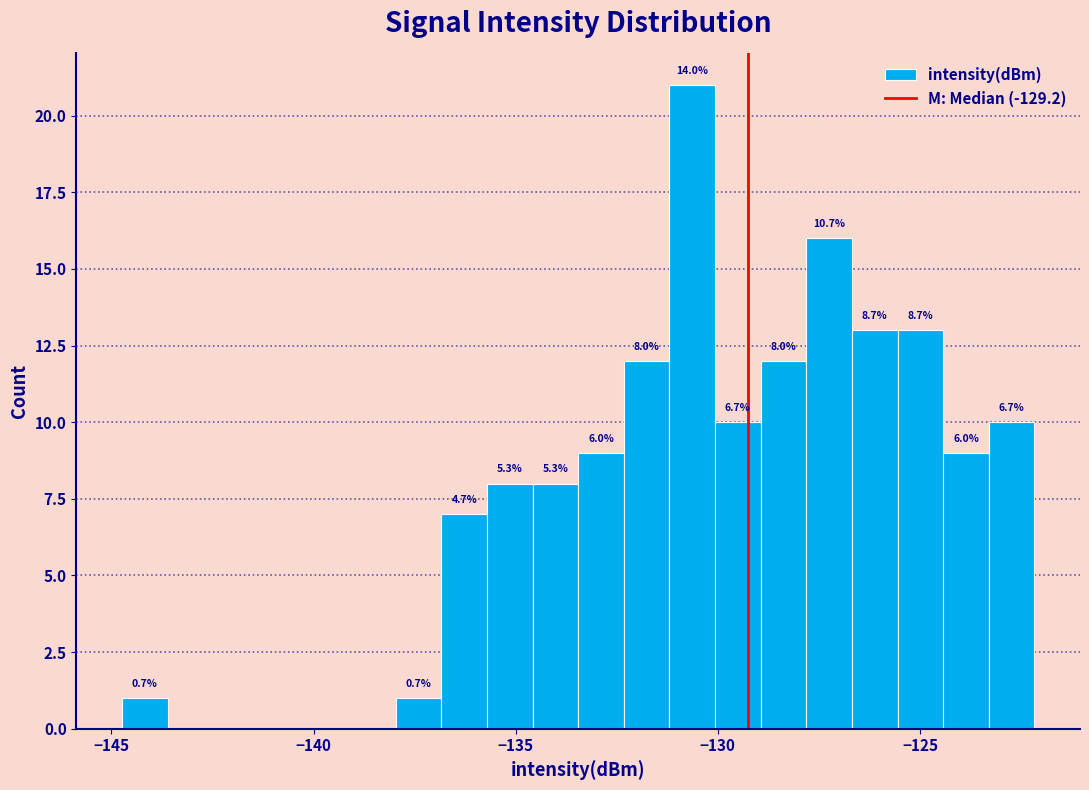

Read against the x-axis, roughly where is the centre of the tallest bar?

-130.5